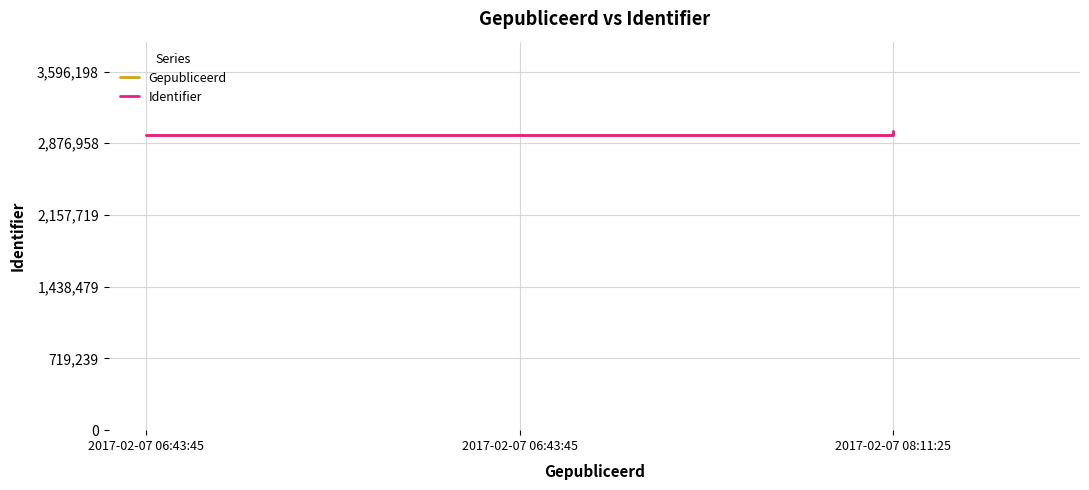

Rank the series by their maximum value, from highest to lowest.

Gepubliceerd, Identifier